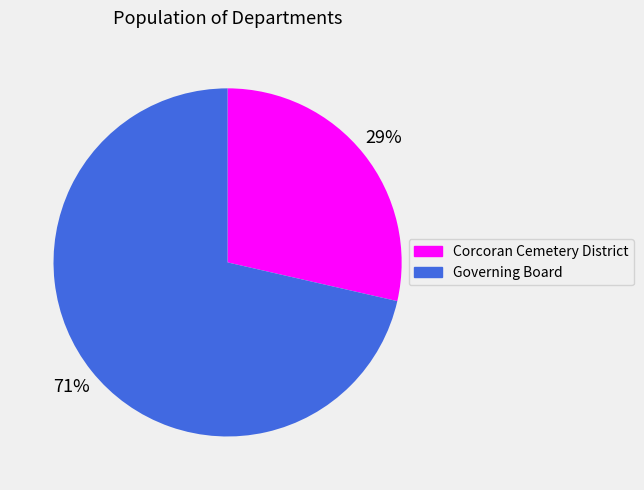

To the nearest percent, what percentage of the pie is Corcoran Cemetery District?

29%